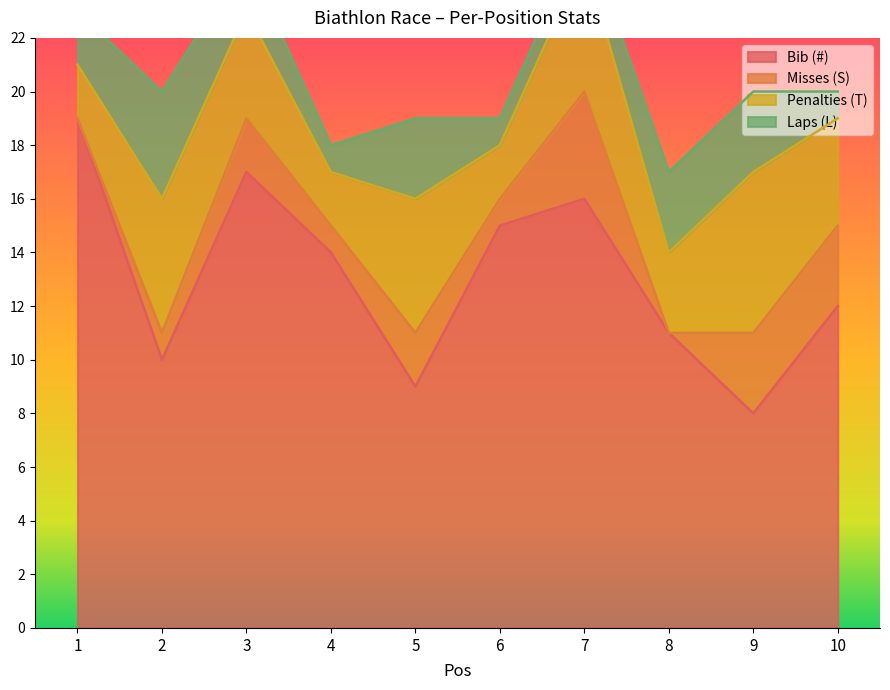

The value of Bib (#) at 10 is 8. True or false?

False